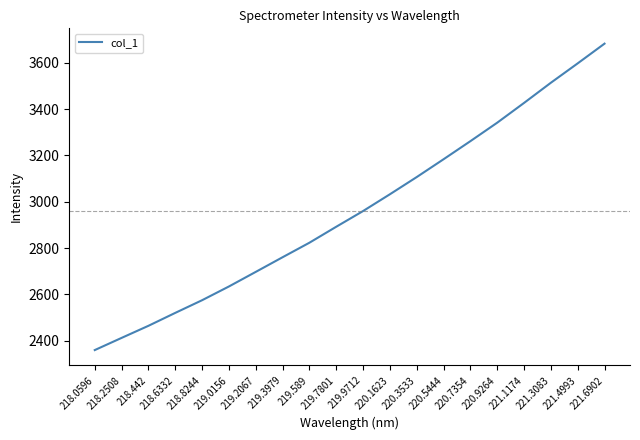

What value does the data have at 218.6332?

2520.4